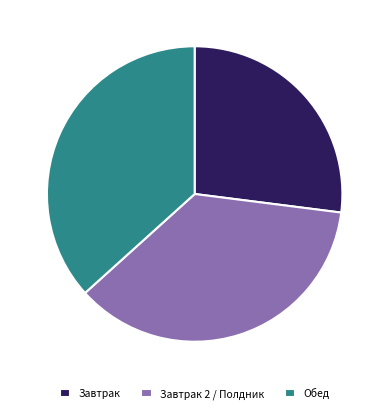

Approximately how many times larger is the value at Завтрак compared to Обед?

0.7